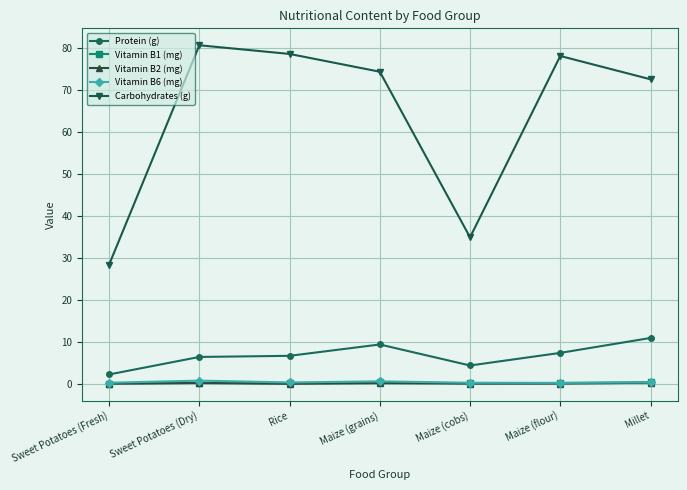

What is the value of the Vitamin B1 (mg) point at the 1st from the left?

0.1